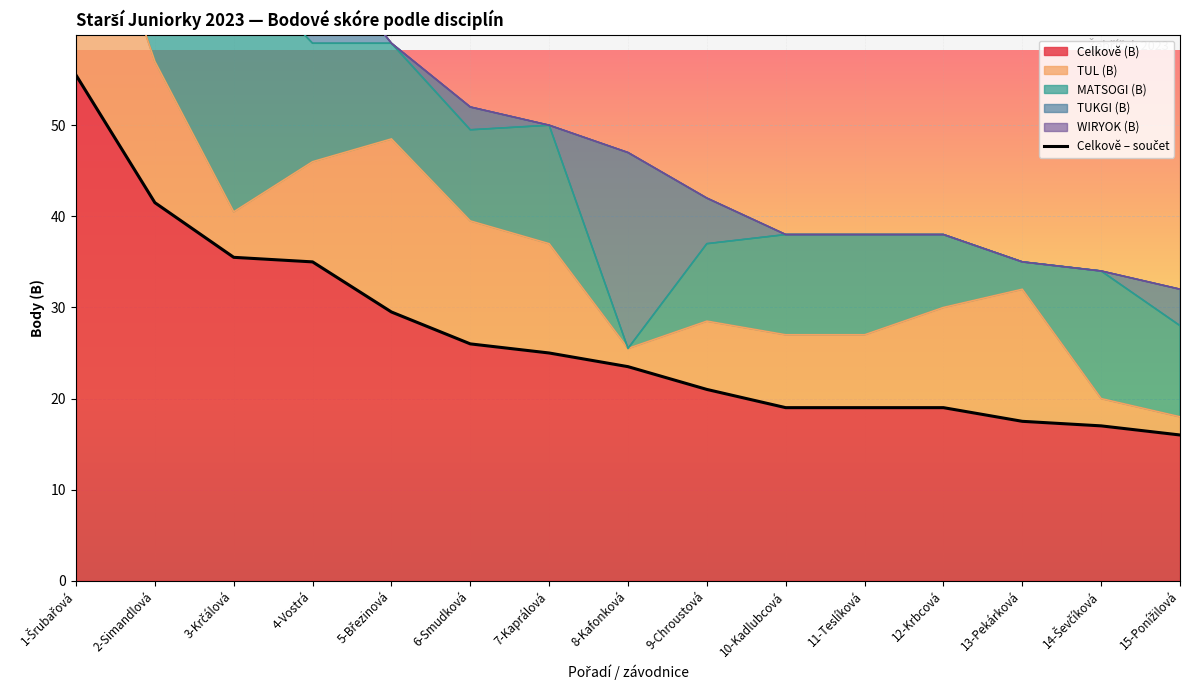

Reading left to right, list all the values displayed in this chart.

55.5	41.5	35.5	35.0	29.5	26.0	25.0	23.5	21.0	19.0	19.0	19.0	17.5	17.0	16.0